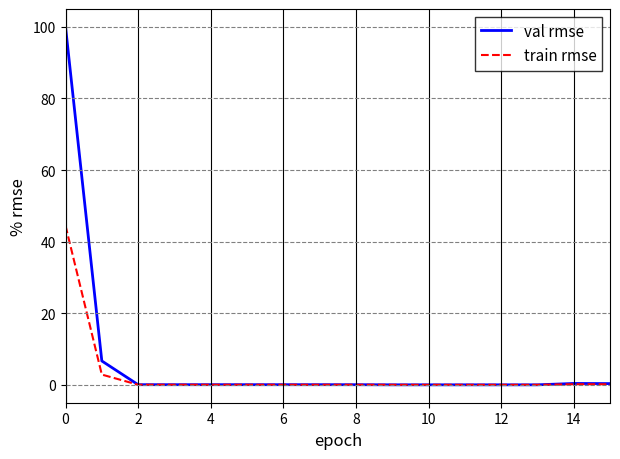

What is the difference between the second highest and minimum values in the train rmse series?

2.9